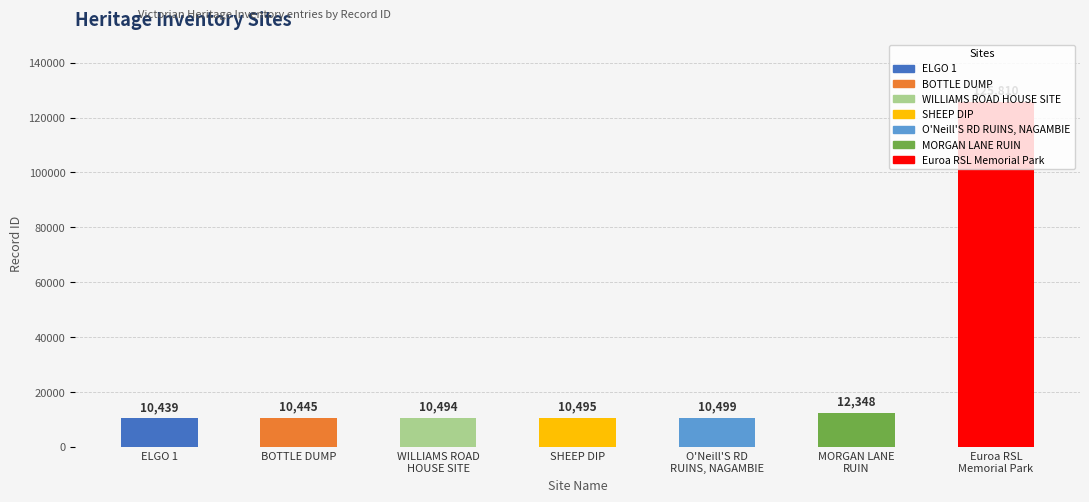

Which label corresponds to the largest value in the chart?

Euroa RSL
Memorial Park